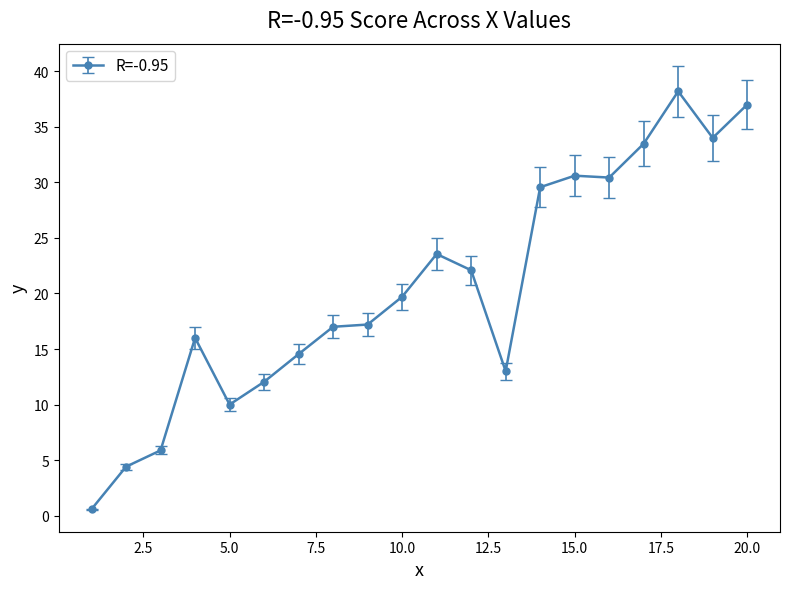

How many series are shown in this chart?

1